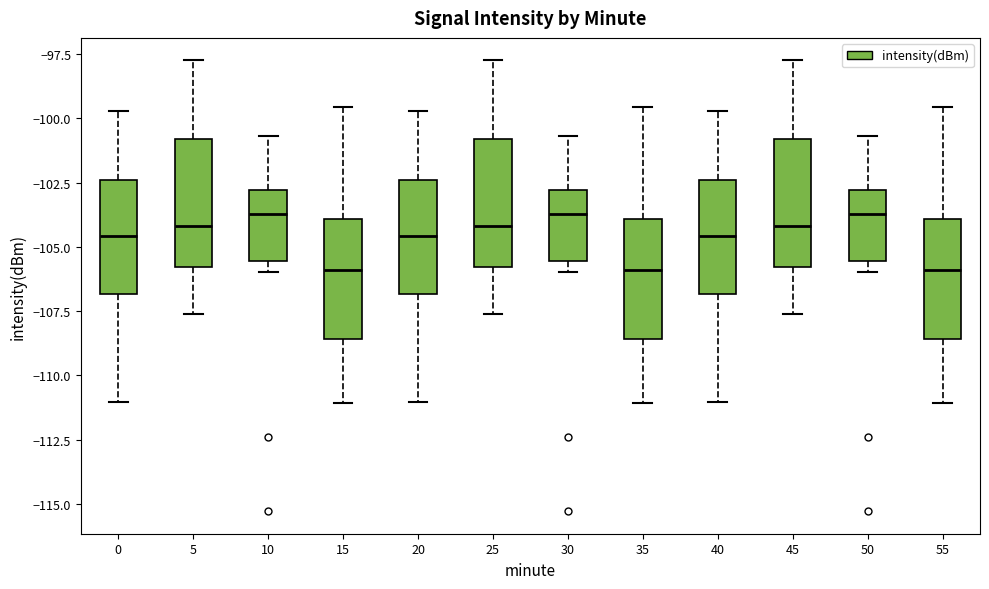

Reading left to right, transcribe this box plot: for each box, give where its median line is, the range the box spans, and where its two whiskers end, as read against the y-axis. The values are not printed on the chart, so give them approximately, as read against the axis.

0: median -104.5, box -107.0 to -102.5, whiskers -111.0 to -99.5
5: median -104.0, box -106.0 to -101.0, whiskers -107.5 to -97.5
10: median -103.5, box -105.5 to -103.0, whiskers -106.0 to -100.5
15: median -106.0, box -108.5 to -104.0, whiskers -111.0 to -99.5
20: median -104.5, box -107.0 to -102.5, whiskers -111.0 to -99.5
25: median -104.0, box -106.0 to -101.0, whiskers -107.5 to -97.5
30: median -103.5, box -105.5 to -103.0, whiskers -106.0 to -100.5
35: median -106.0, box -108.5 to -104.0, whiskers -111.0 to -99.5
40: median -104.5, box -107.0 to -102.5, whiskers -111.0 to -99.5
45: median -104.0, box -106.0 to -101.0, whiskers -107.5 to -97.5
50: median -103.5, box -105.5 to -103.0, whiskers -106.0 to -100.5
55: median -106.0, box -108.5 to -104.0, whiskers -111.0 to -99.5